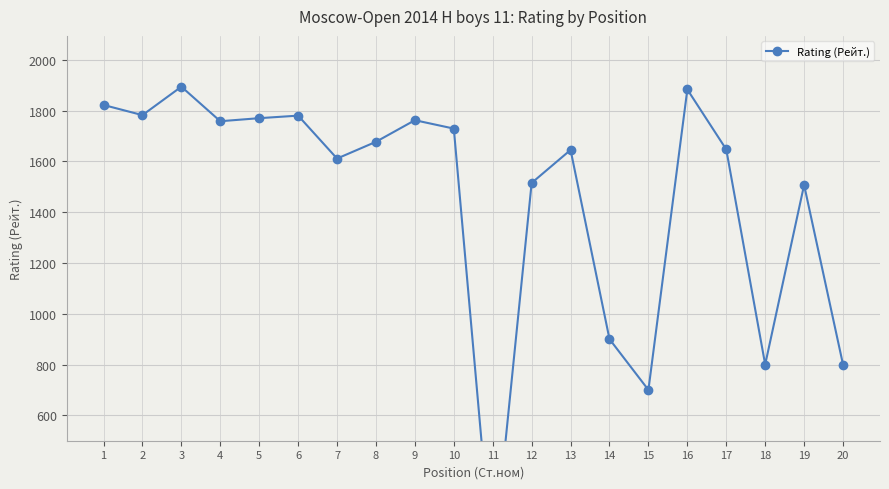

At which label is the value closest to 947?

14